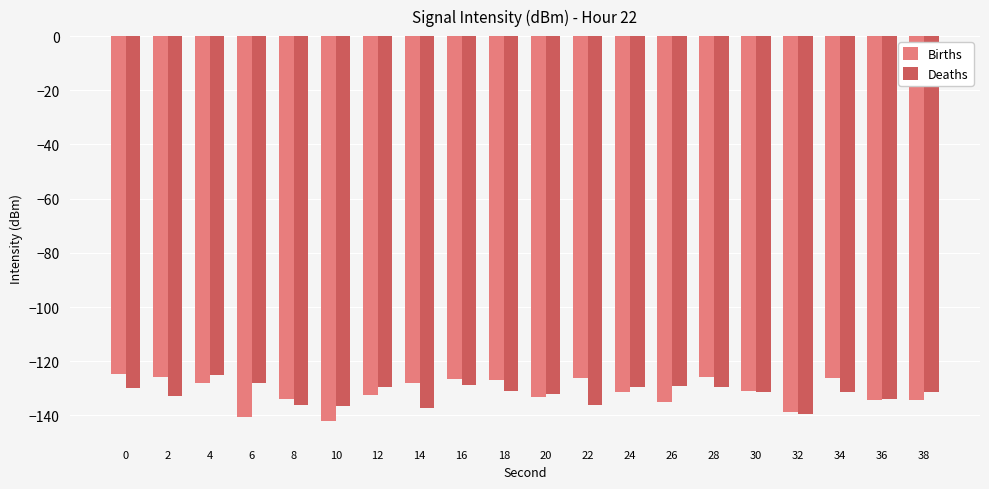

Is the value of Deaths at 32 greater than the value of Births at 26?

No